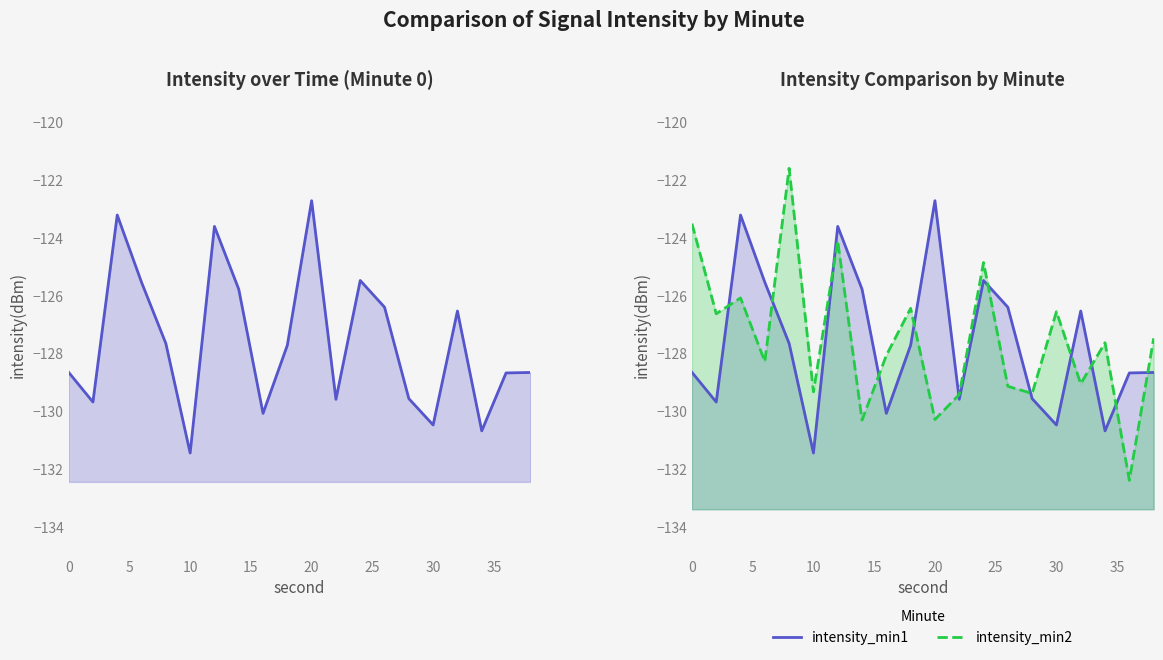

What is the value of the intensity_min1_line point at the 15th from the left?

-129.6